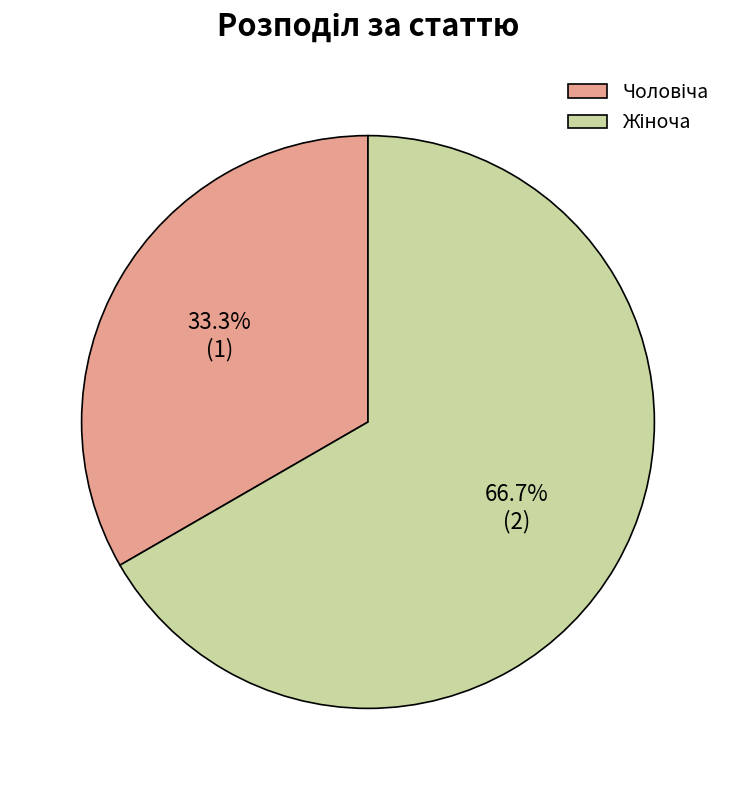

Is there any slice that represents more than half of the pie?

Yes